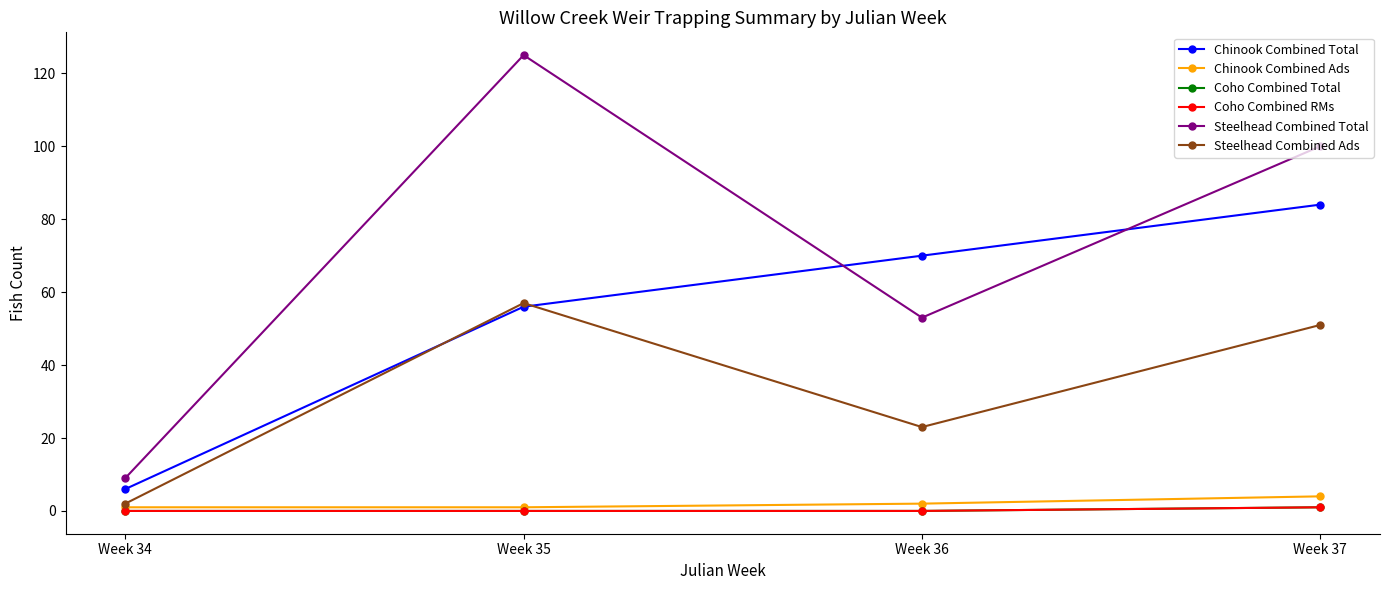

What is the value of the Chinook Combined Total point at the 1st from the left?

6